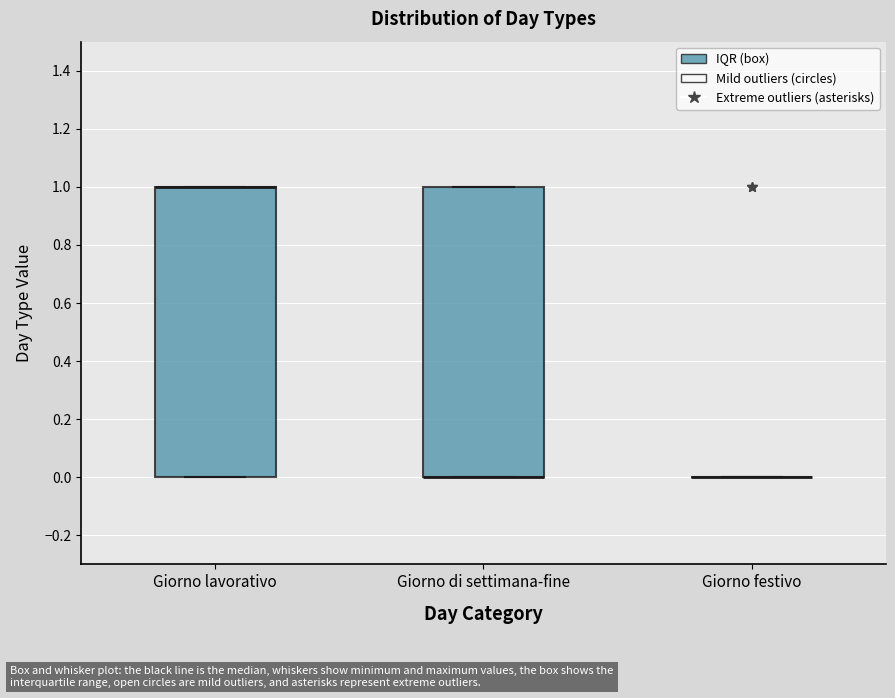

Reading left to right, transcribe this box plot: for each box, give where its median line is, the range the box spans, and where its two whiskers end, as read against the y-axis. The values are not printed on the chart, so give them approximately, as read against the axis.

Giorno lavorativo: median 1 (drawn on the box's upper edge), box 0 to 1, whiskers 0 to 1
Giorno di settimana-fine: median 0 (drawn on the box's lower edge), box 0 to 1, whiskers 0 to 1
Giorno festivo: box collapsed to a line at 0, whiskers 0 to 0